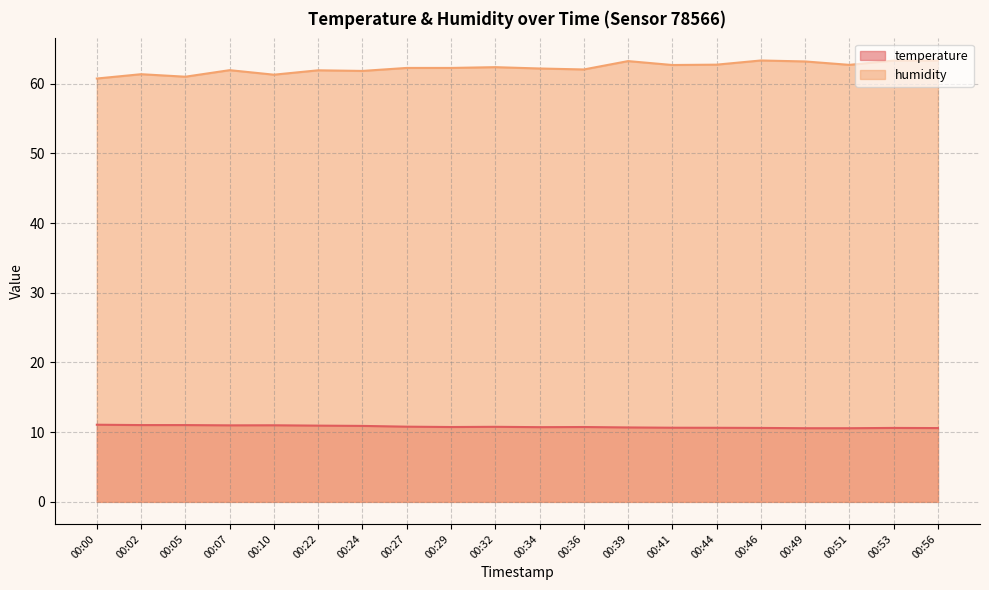

The value of humidity at 00:29 is 62.3. True or false?

True